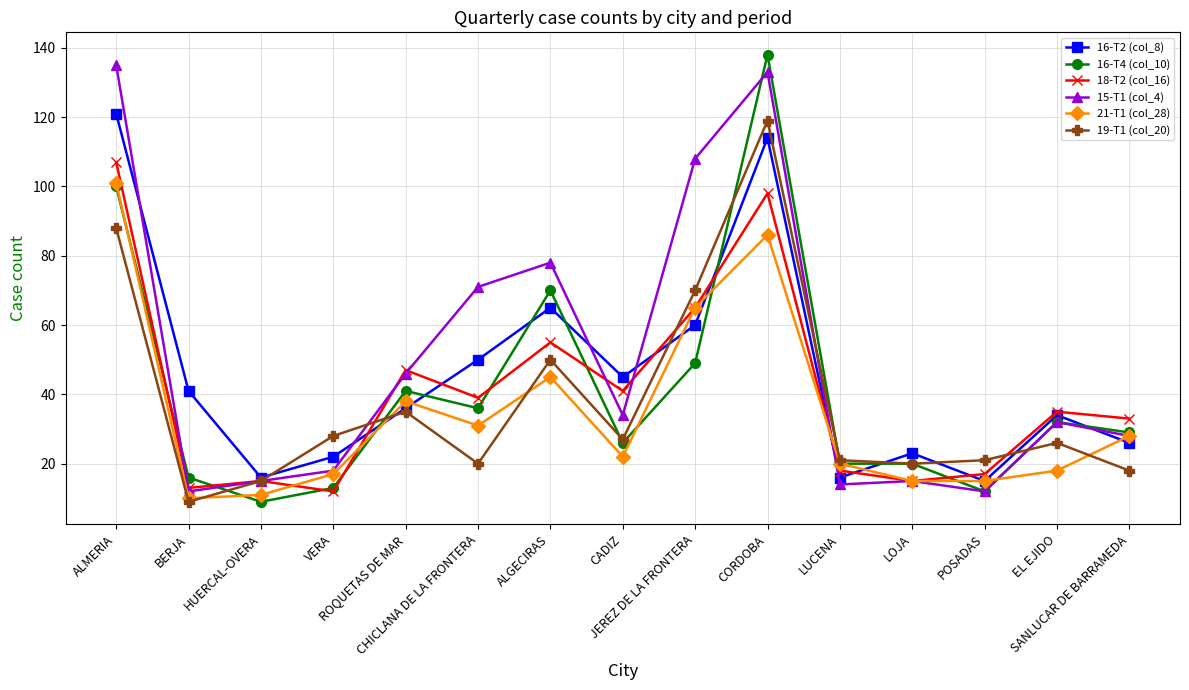

Reading left to right, list all the values displayed in this chart.

16-T2 (col_8): 121	41	16	22	36	50	65	45	60	114	16	23	15	34	26
16-T4 (col_10): 100	16	9	13	41	36	70	26	49	138	20	20	12	32	29
18-T2 (col_16): 107	13	15	12	47	39	55	41	65	98	18	15	17	35	33
15-T1 (col_4): 135	12	15	18	46	71	78	34	108	133	14	15	12	32	28
21-T1 (col_28): 101	10	11	17	38	31	45	22	65	86	20	15	15	18	28
19-T1 (col_20): 88	9	15	28	35	20	50	27	70	119	21	20	21	26	18